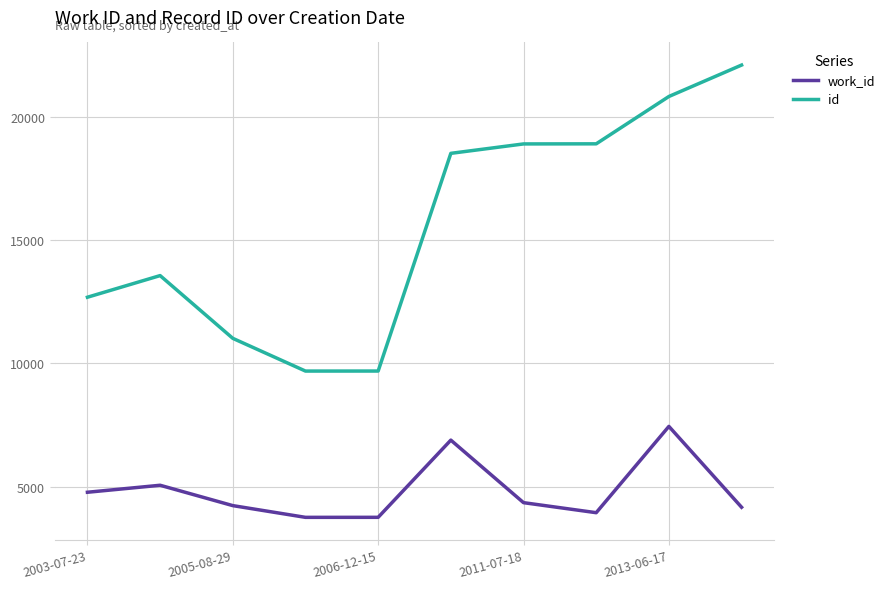

What is the difference between the maximum and minimum values in the id series?

12416